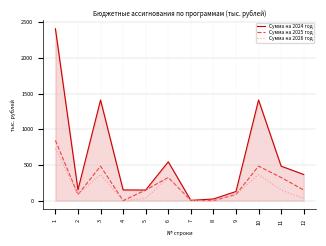

What is the highest value of the Сумма на 2026 год series?

729.2